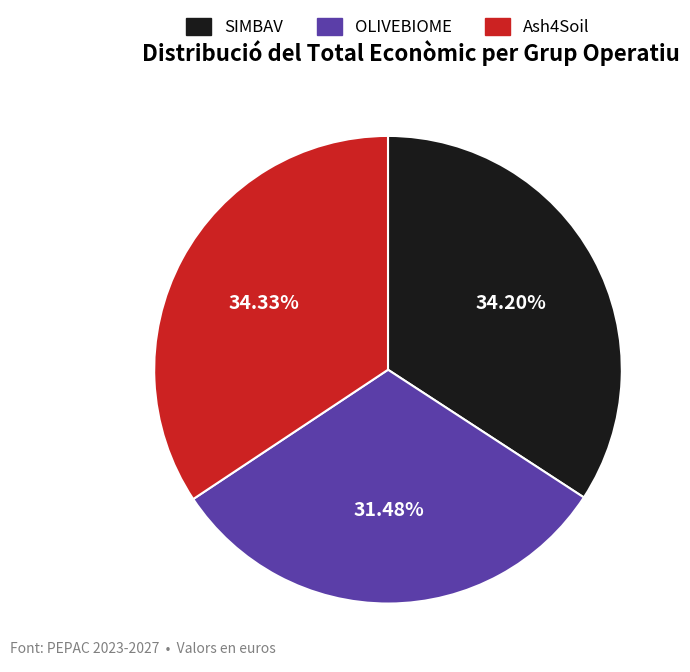

Which category has the smallest portion of the pie?

OLIVEBIOME